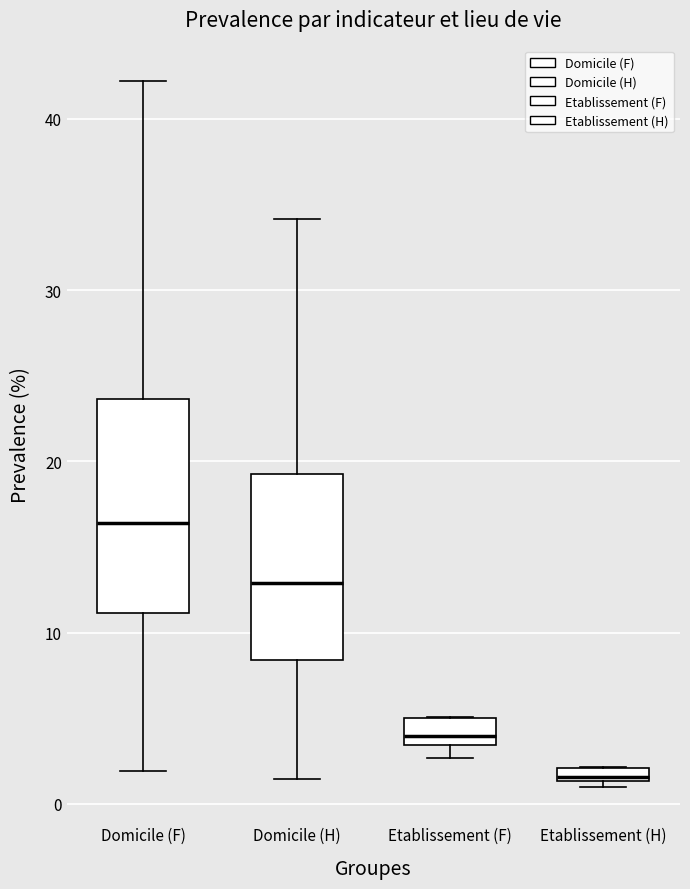

Where is the upper edge of the box for Domicile (H) on the y-axis? The values are not printed on the chart, so give them approximately, as read against the axis.

19